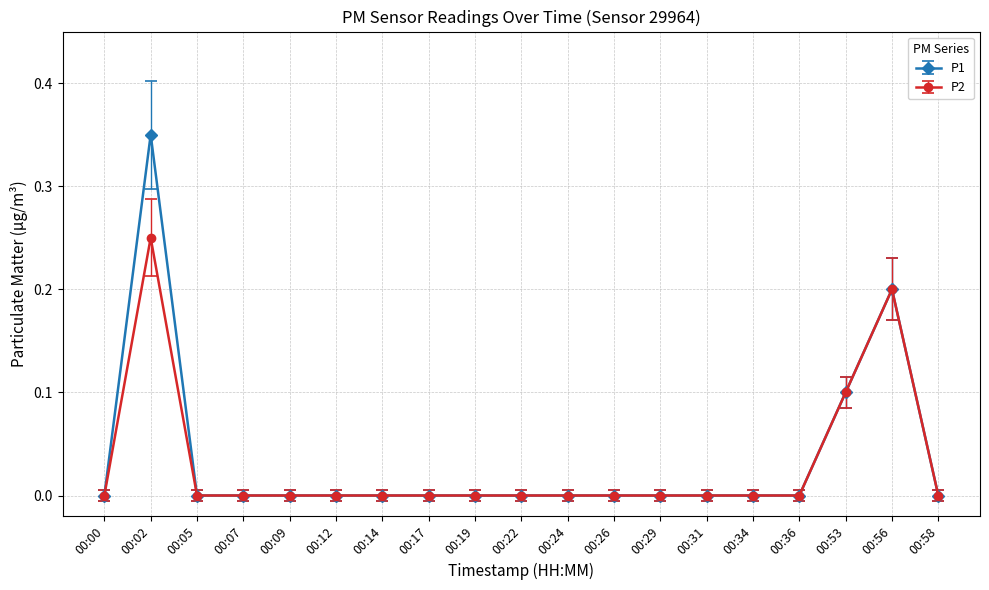

Is the value of P1 at 00:02 greater than the value of P2 at 00:29?

Yes